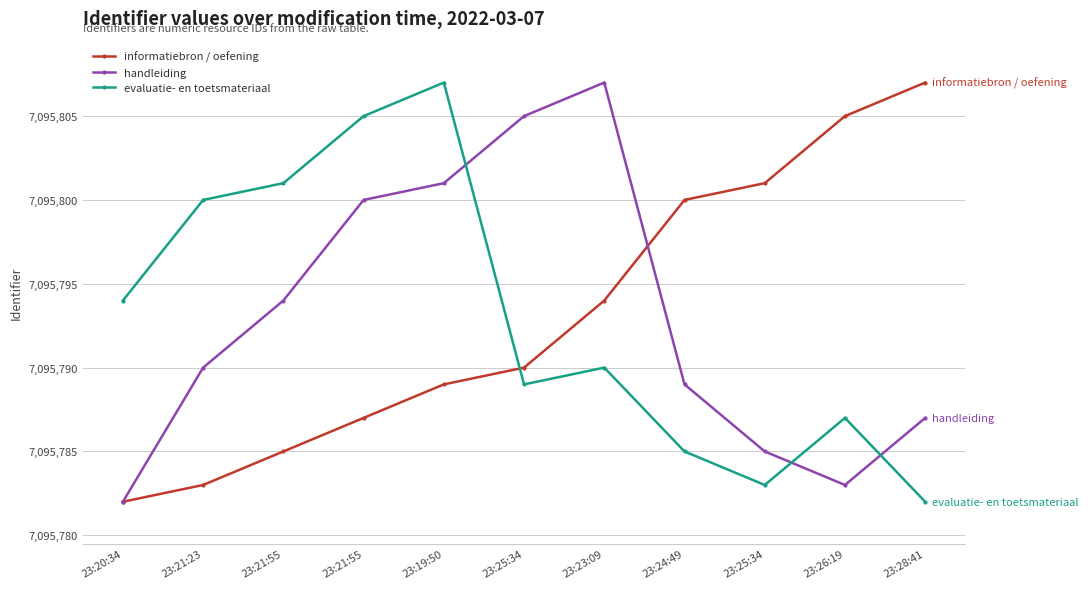

What is the difference between the second highest and second lowest values in the informatiebron / oefening series?

22